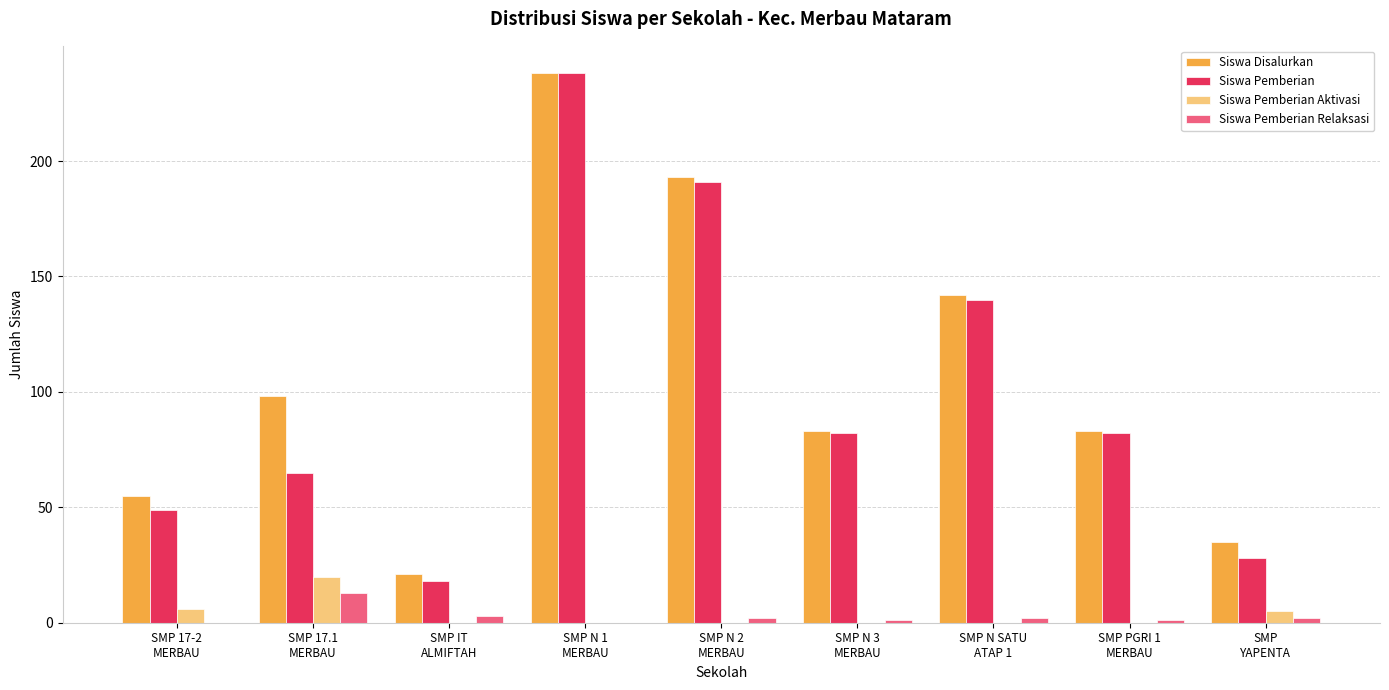

What is the greatest value displayed?

238